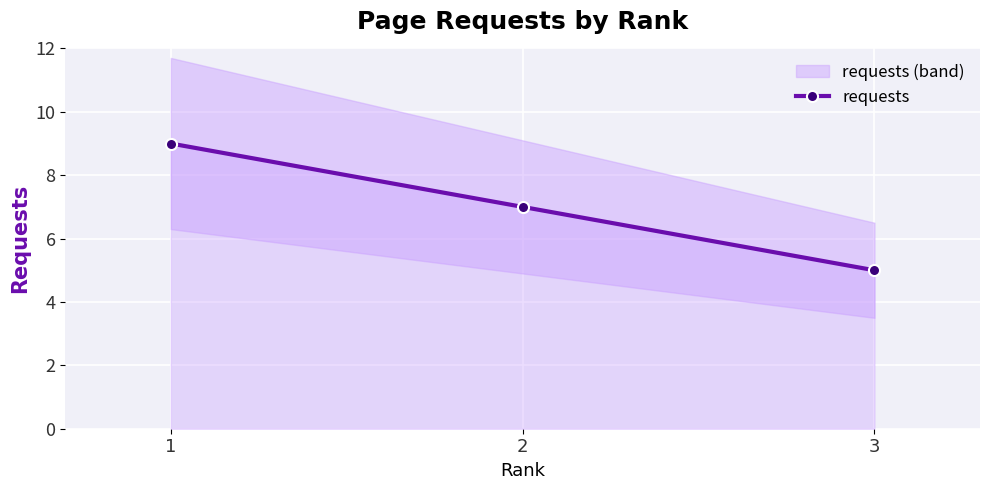

True or false: the data shows 9 at 2.

False